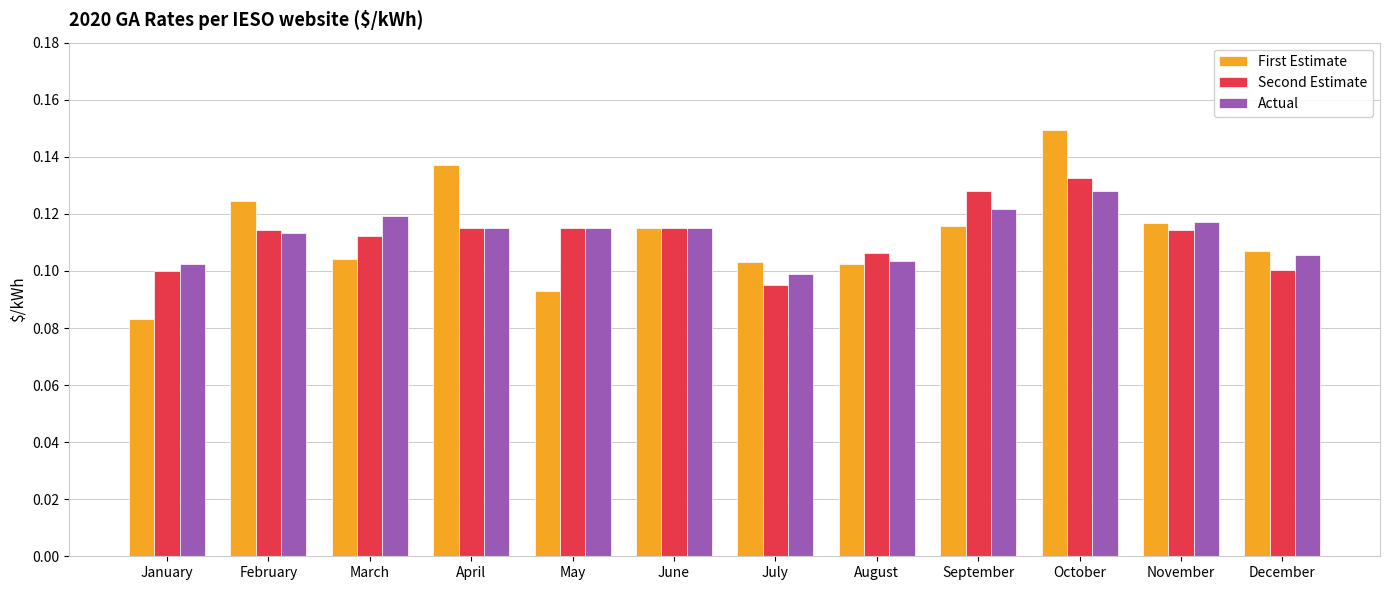

Which category has the highest value across all series?

October